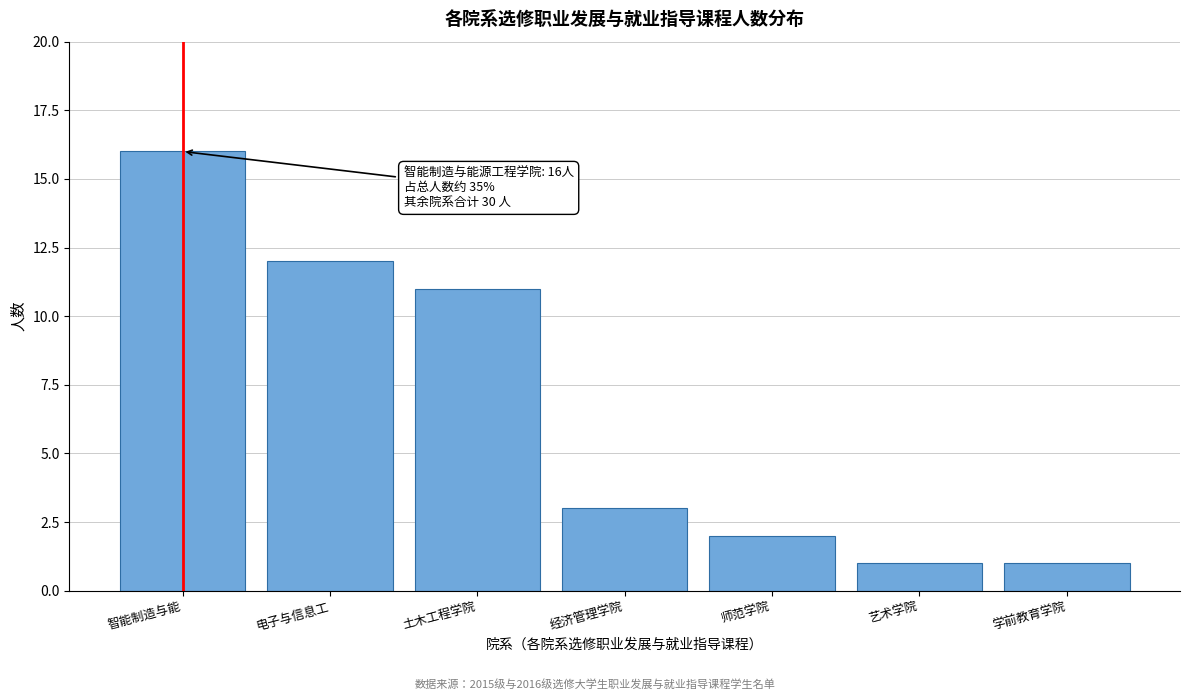

Reading left to right, extract all data points from this chart.

智能制造与能=16	电子与信息工=12	土木工程学院=11	经济管理学院=3	师范学院=2	艺术学院=1	学前教育学院=1